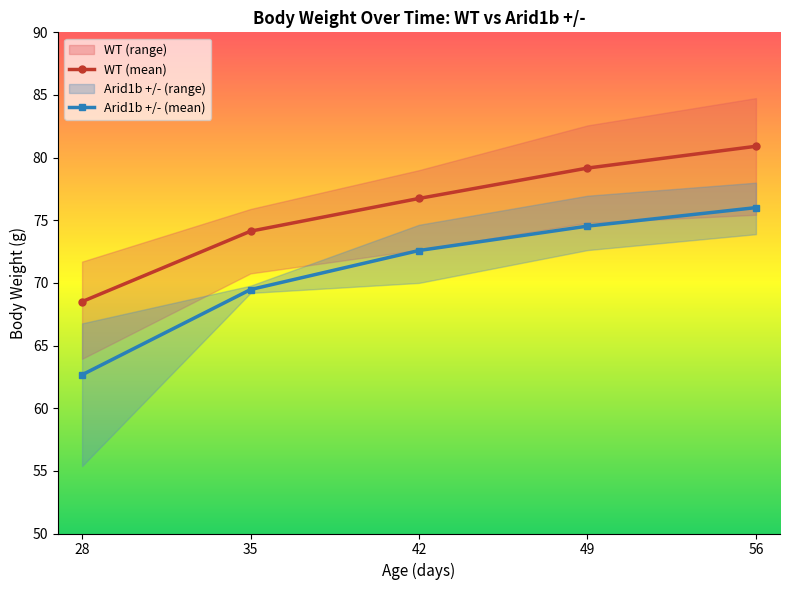

At which label is Arid1b +/- (mean) closest to 69?

35